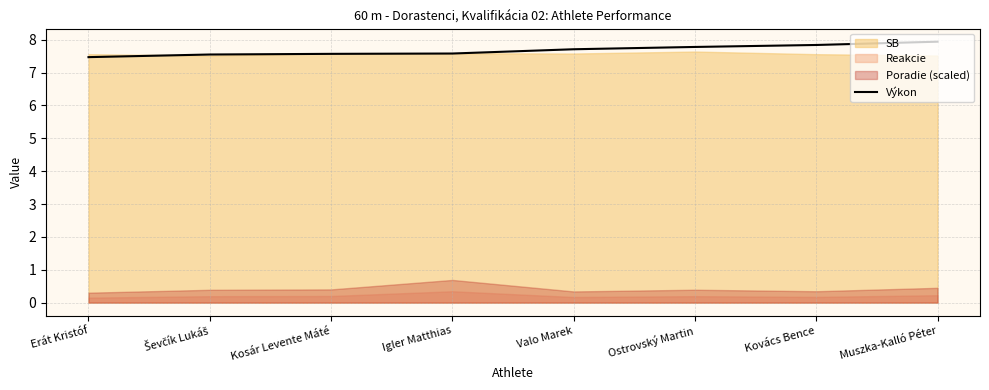

Does the chart have visible grid lines?

Yes